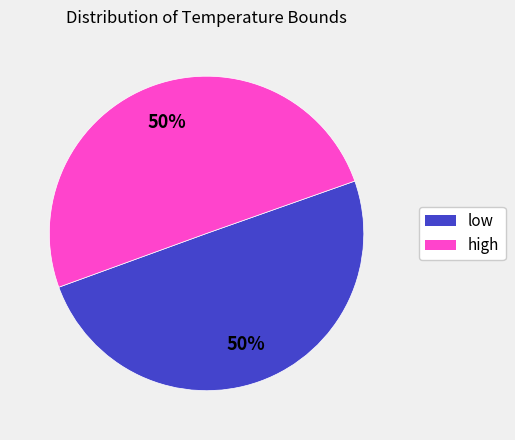

Count the number of slices in the pie.

2